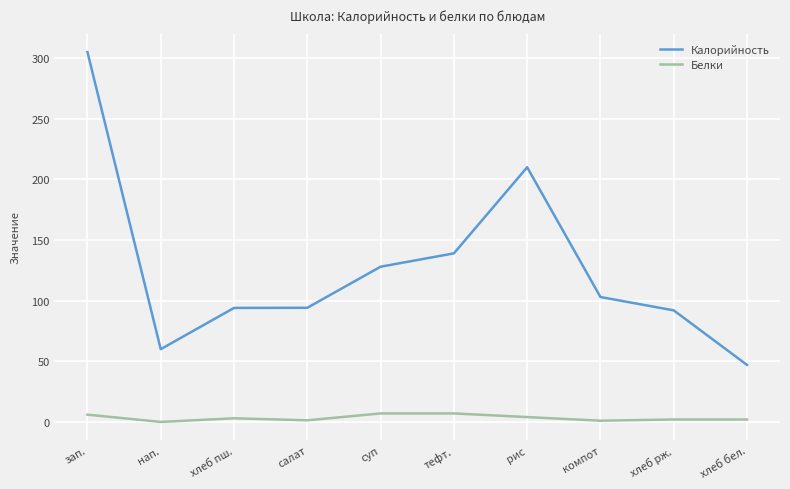

Which category has the highest value across all series?

зап.